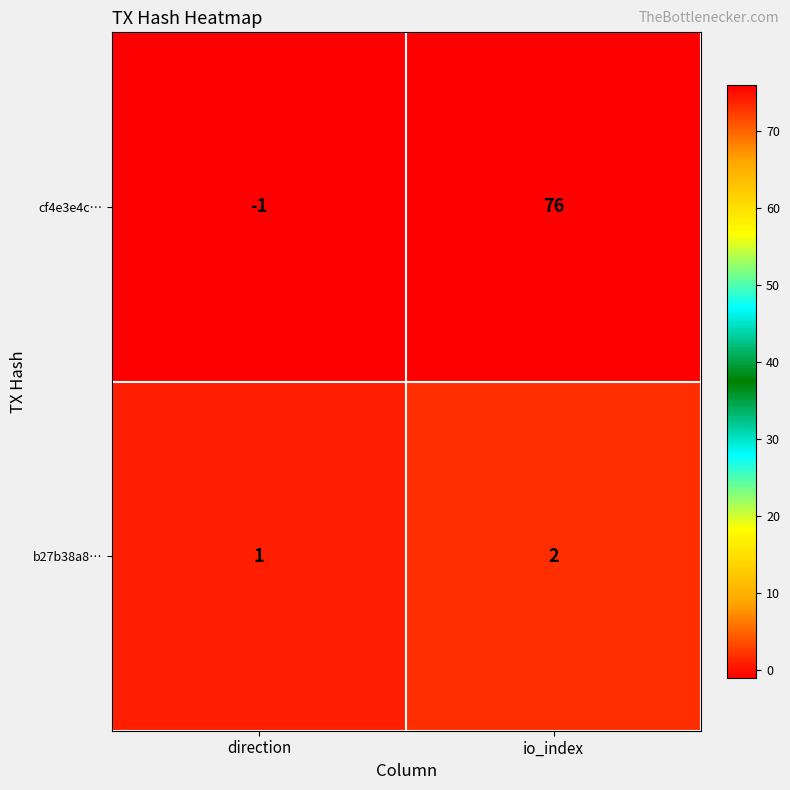

Which category has the highest value in the b27b38a8… series?

io_index